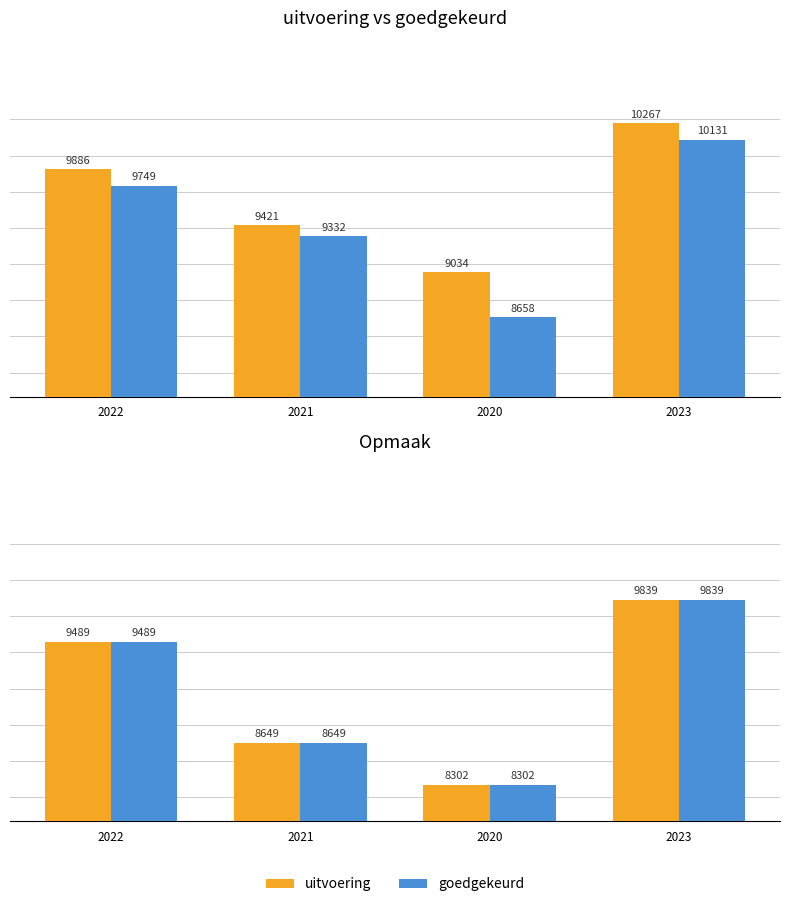

What is the value of the goedgekeurd bar at the 4th from the left?

10131